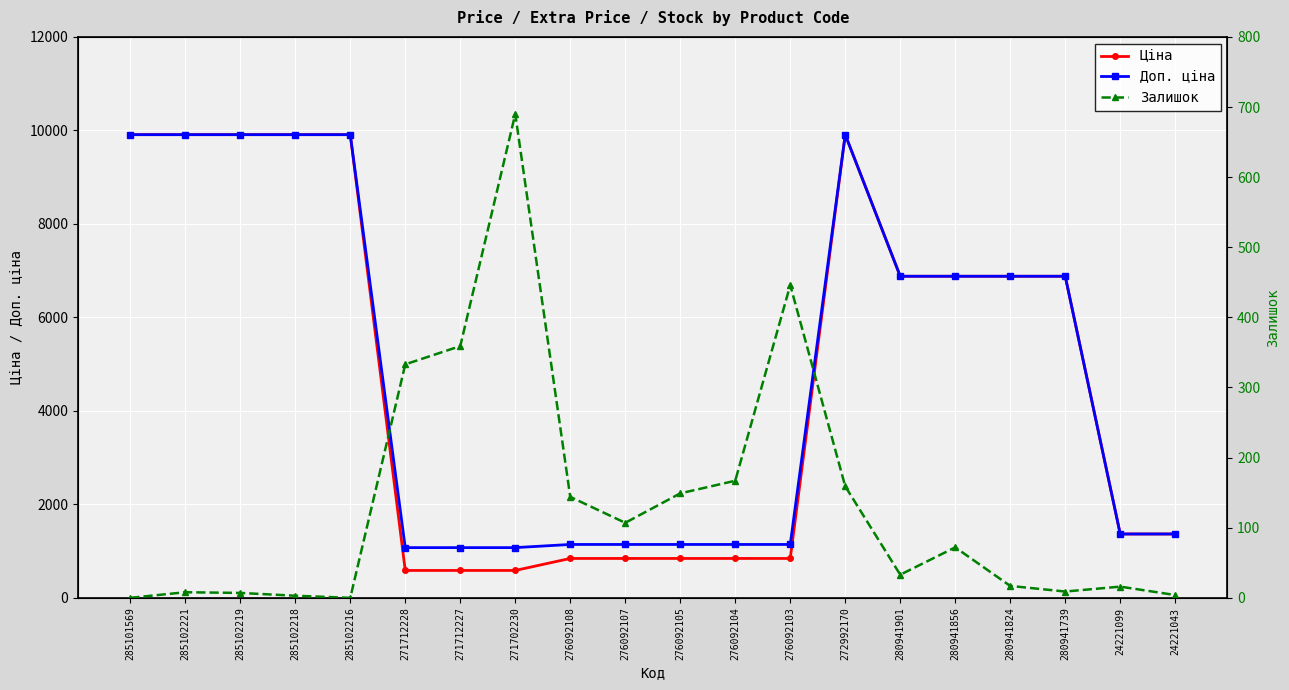

True or false: Ціна and Доп. ціна intersect in this chart.

False